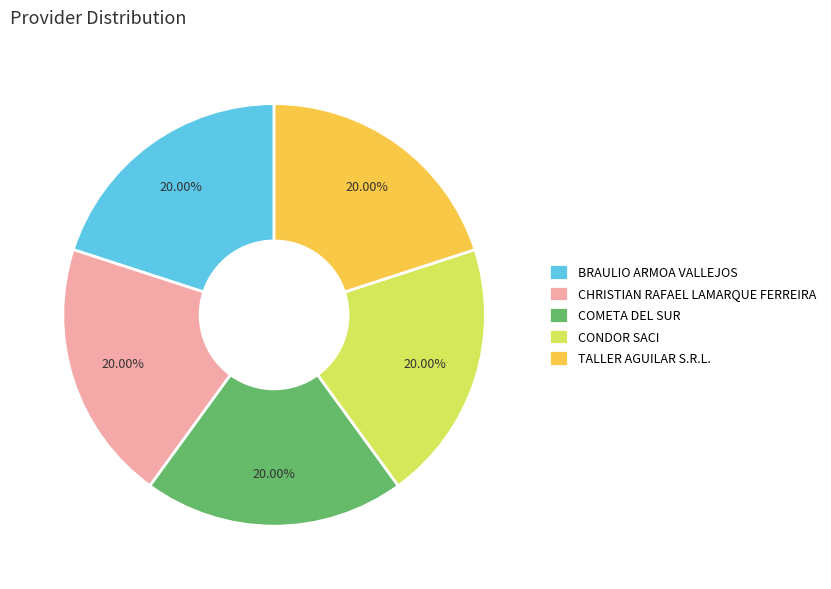

To the nearest percent, what portion does CHRISTIAN RAFAEL LAMARQUE FERREIRA represent?

20%